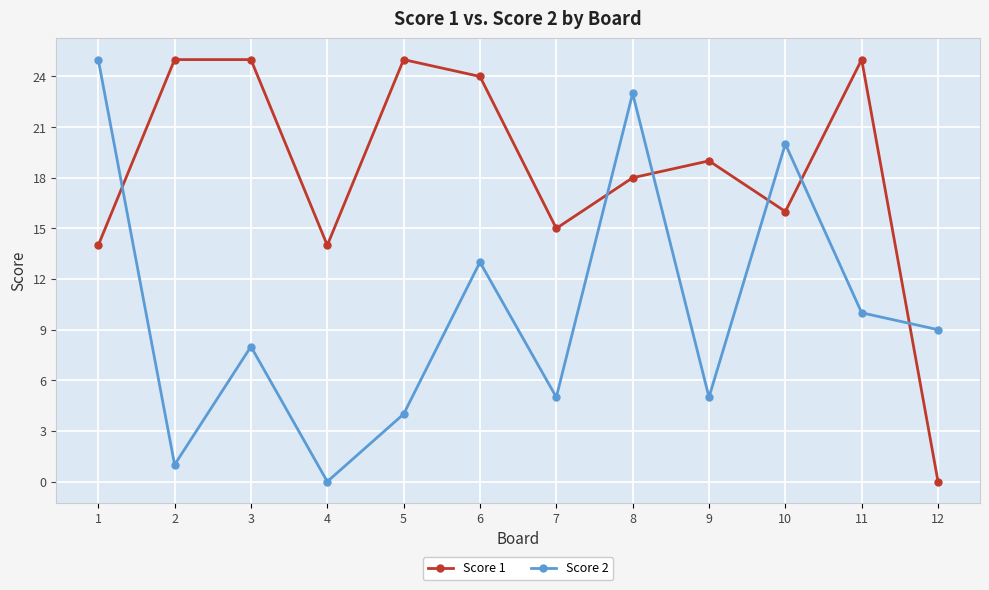

At which category is the sum across all series the highest?

8